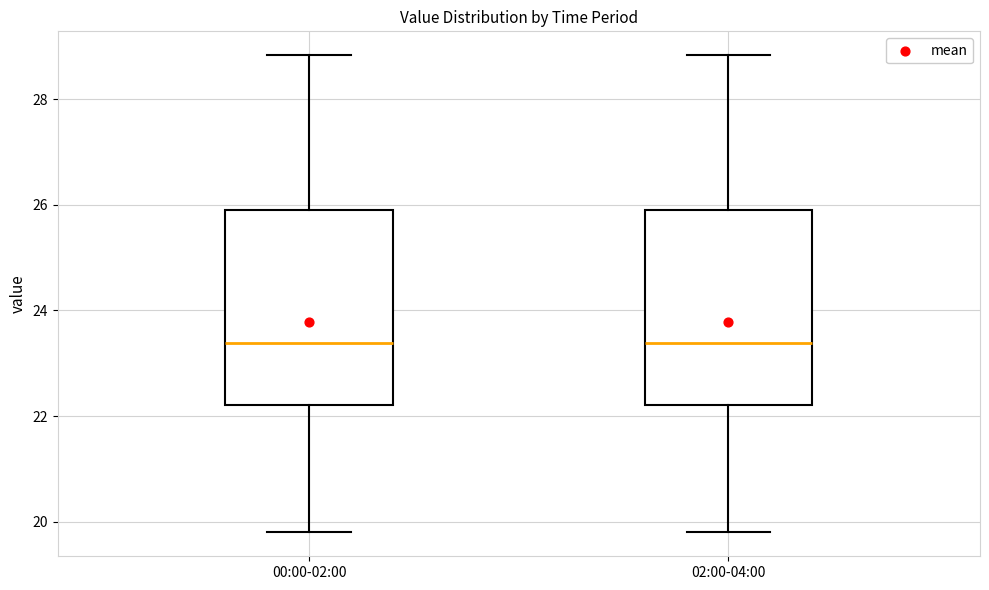

Where does the median line of the box for 02:00-04:00 sit on the y-axis? The values are not printed on the chart, so give them approximately, as read against the axis.

23.4